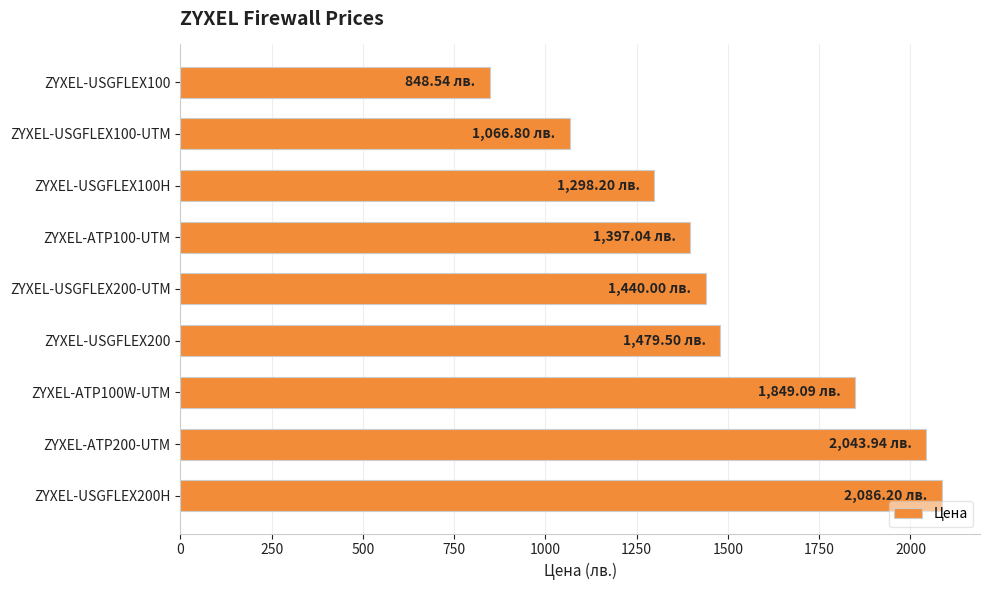

What is the average value?

1501.0